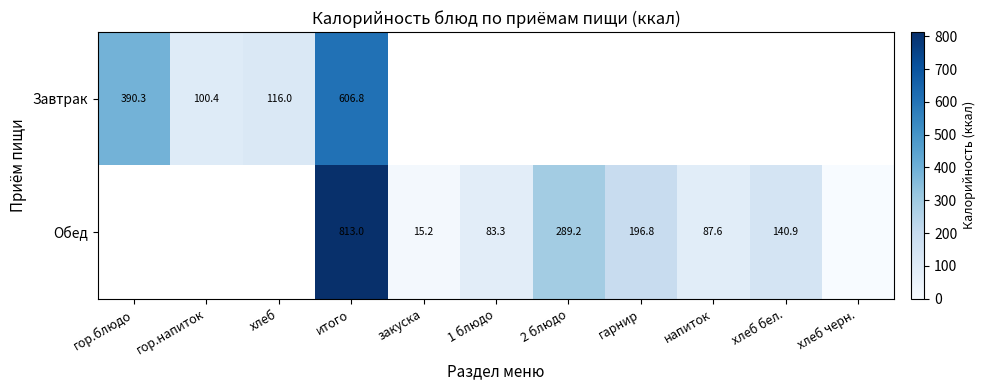

The Обед series shows 87.6 at напиток. True or false?

True